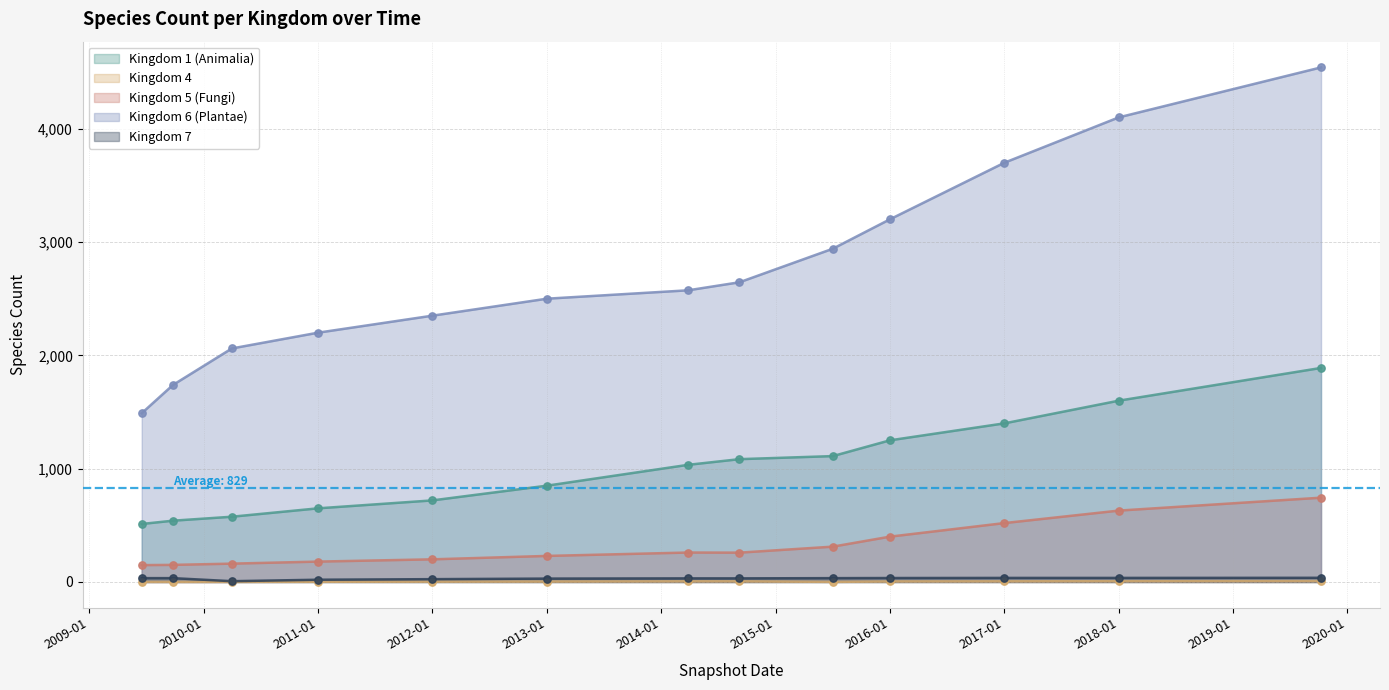

What is the total value across all series at 2010-04-01?

2807